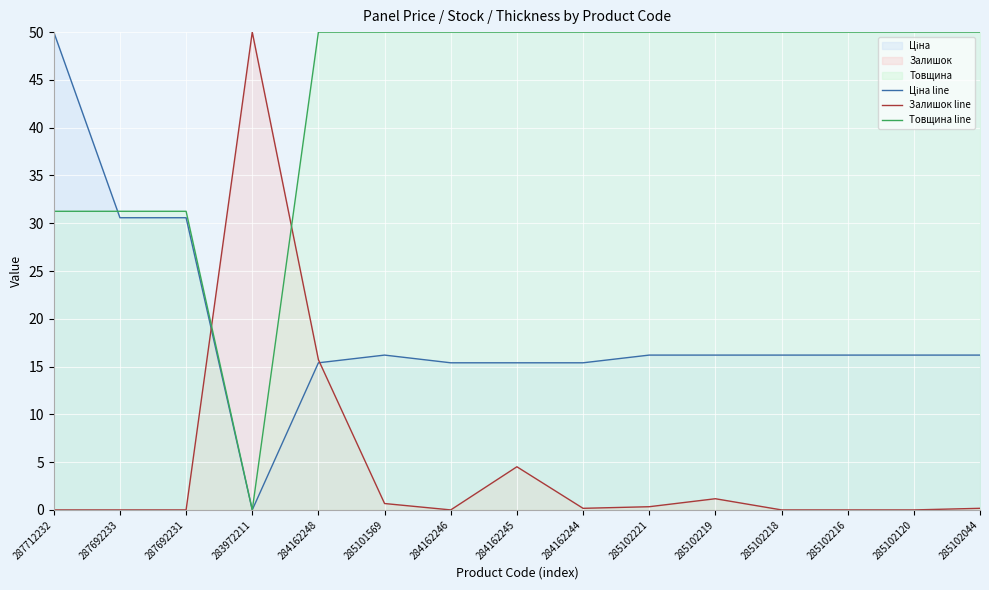

How many positive values does the Ціна line series have?

14